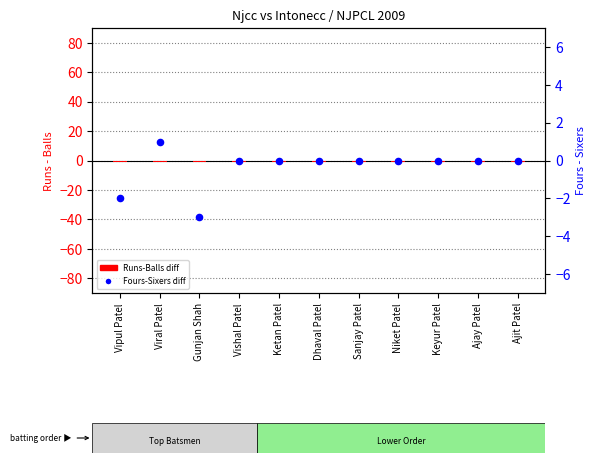

Is the value of Fours-Sixers (diff) at Keyur Patel greater than the value of Runs-Balls (diff) at Niket Patel?

Yes